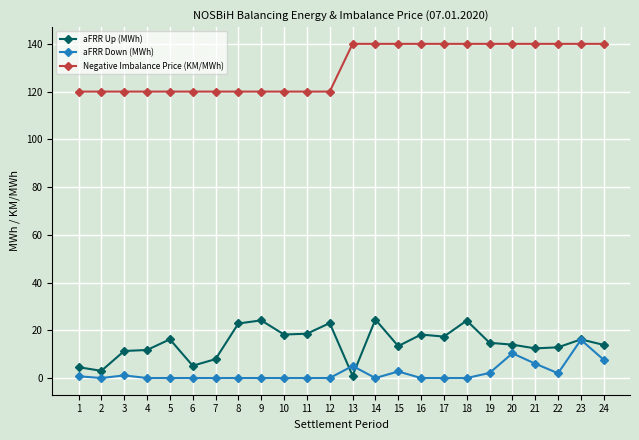

True or false: aFRR Up (MWh) has a value of 7.7 at 9.

False